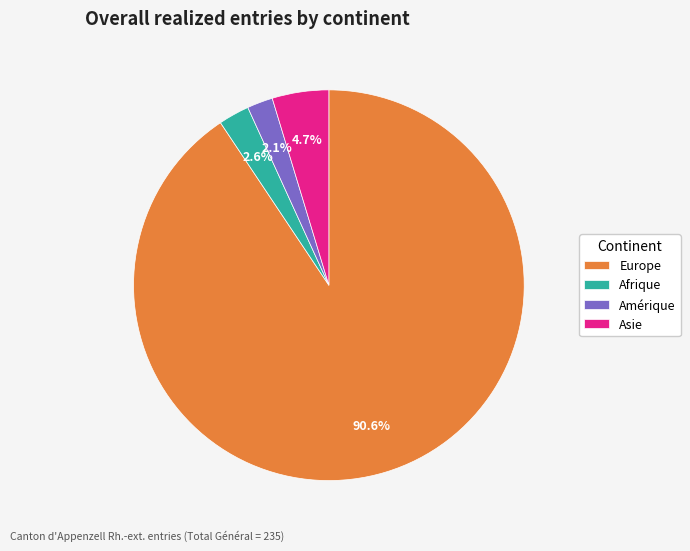

Is it true that Amérique is 2% of the pie?

True